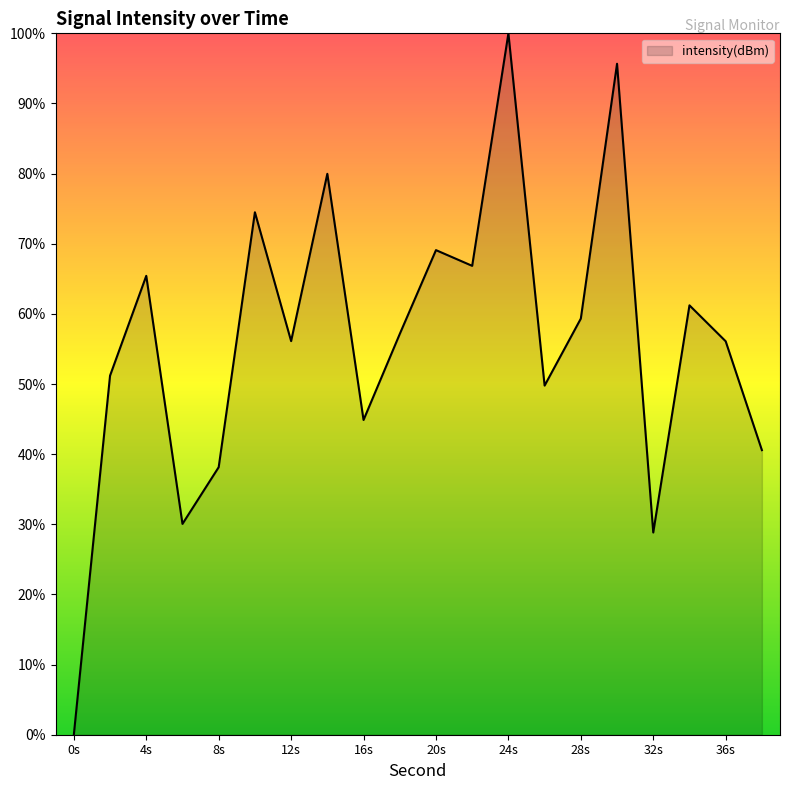

What is the difference between the maximum and minimum values?

100.0